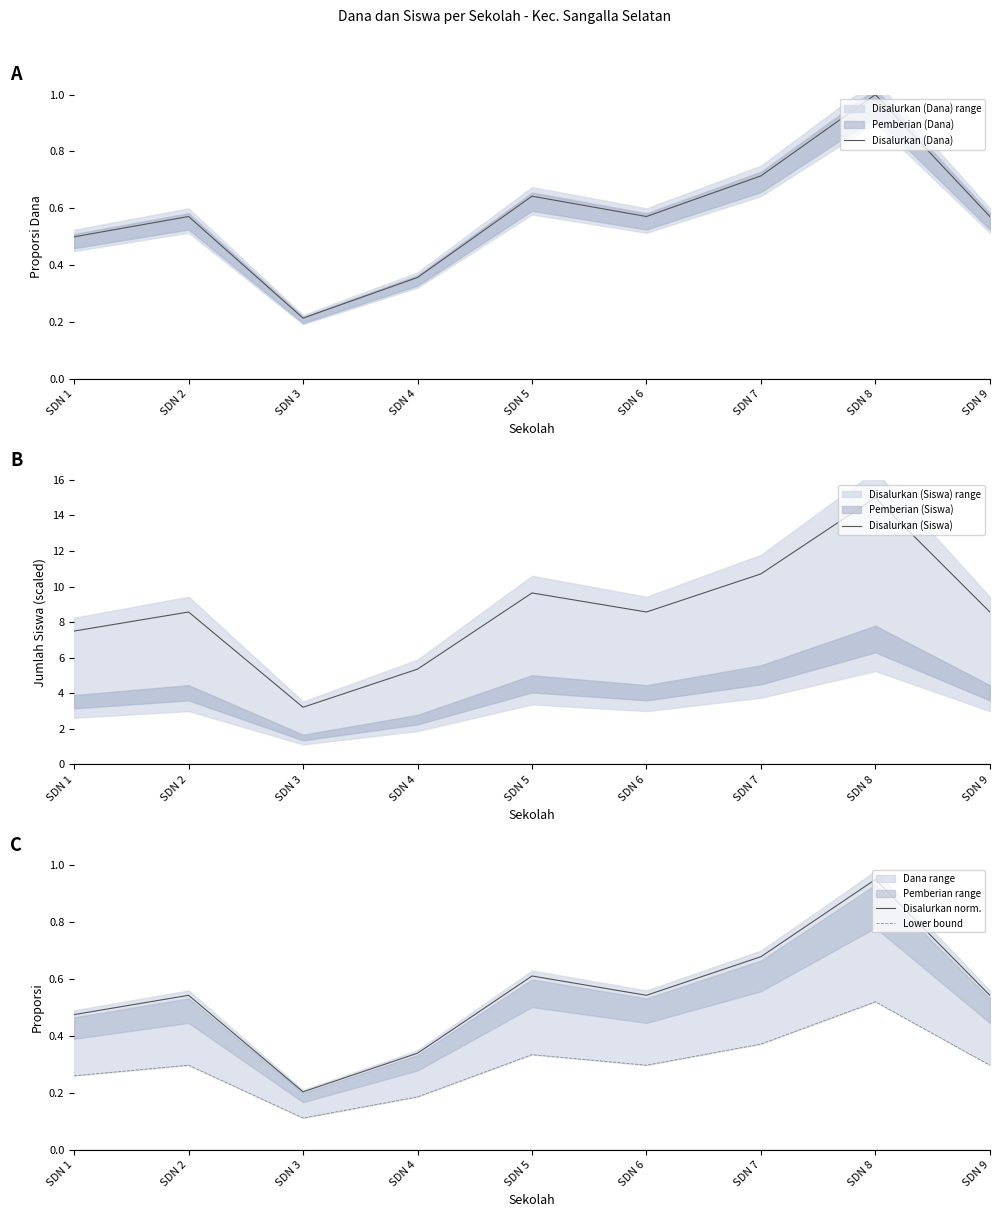

What is the difference between the maximum and second lowest values in the Disalurkan (Dana) series?

0.6